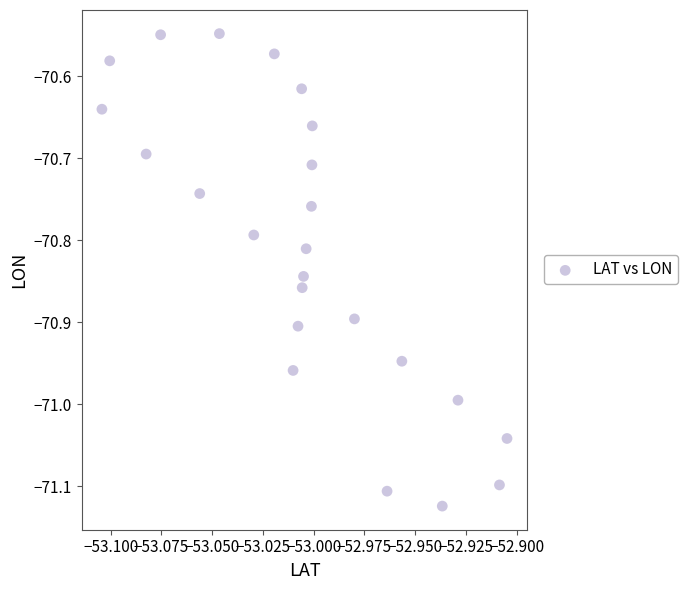

What is the range of Y values (max minus min)?

0.6